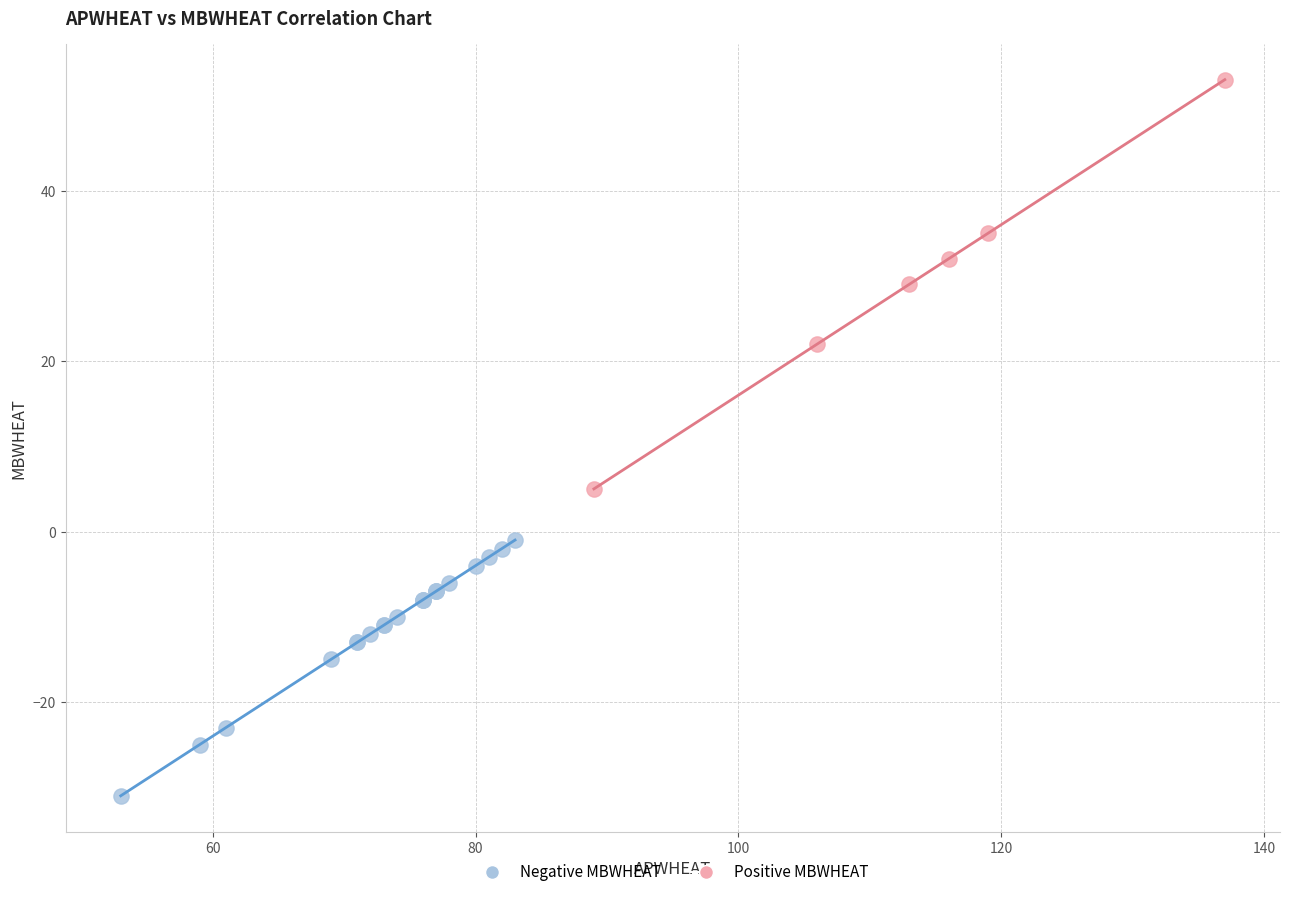

What are all the series names shown in the legend?

Negative MBWHEAT, Positive MBWHEAT